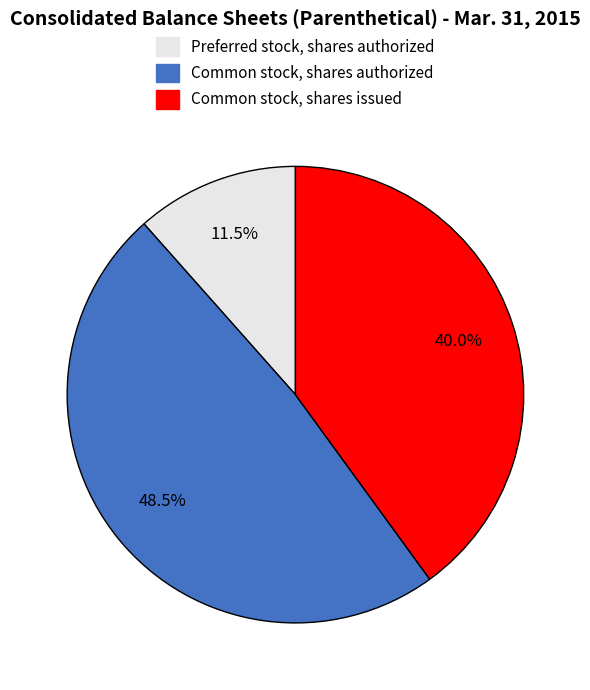

What percentage is NOT represented by Common stock, shares authorized?

51.5%